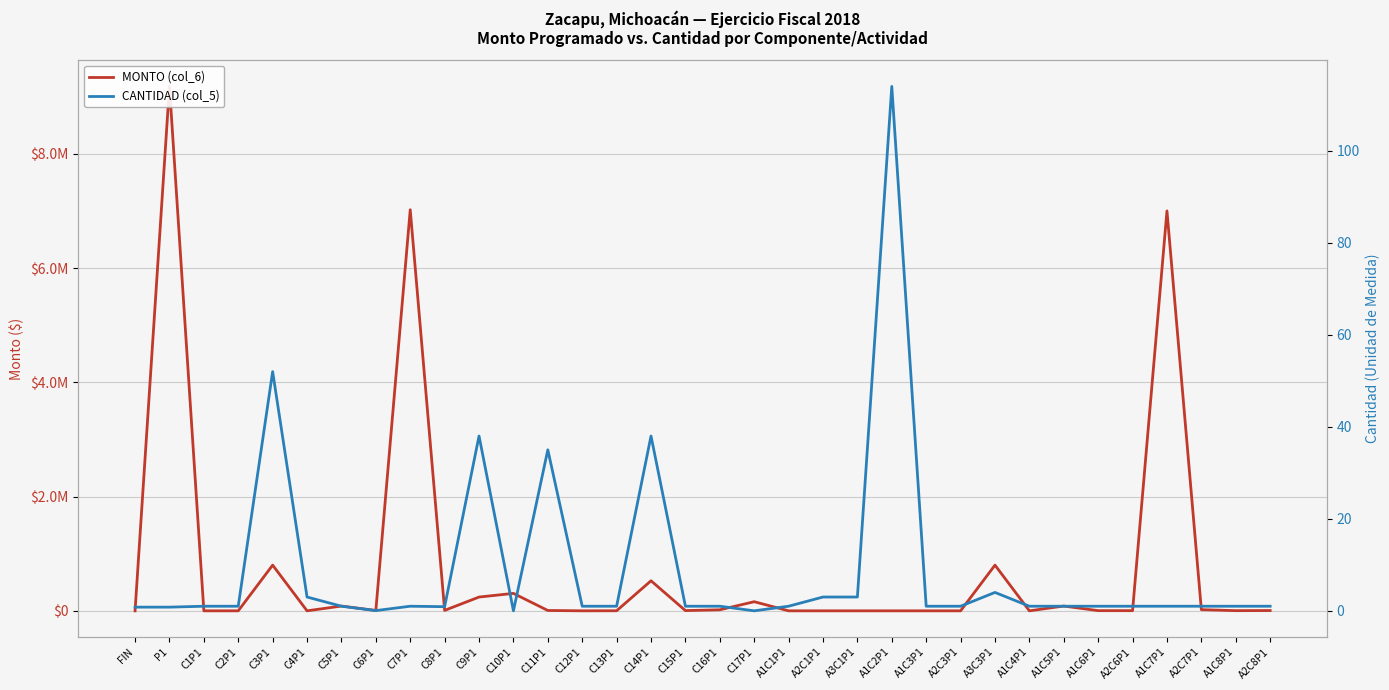

How many lines are shown in the chart?

2